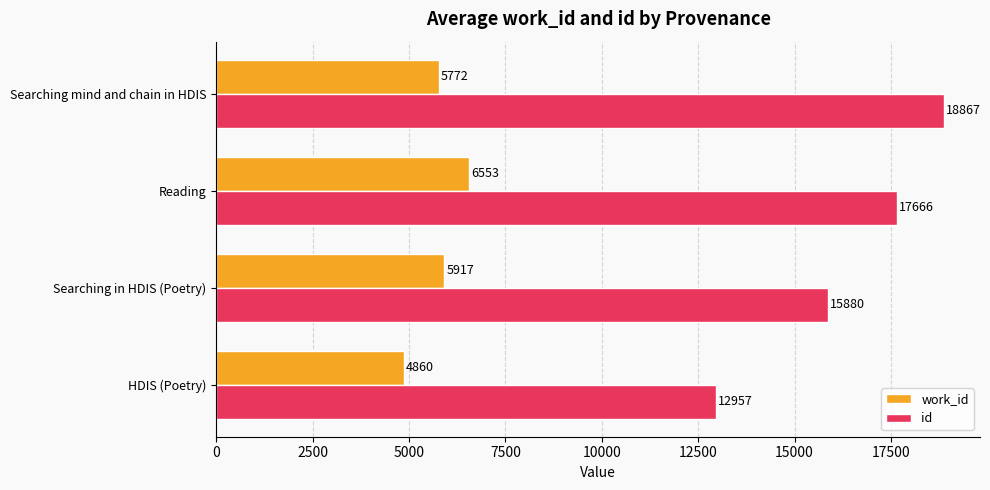

At which category is the sum across all series the highest?

Searching mind and chain in HDIS